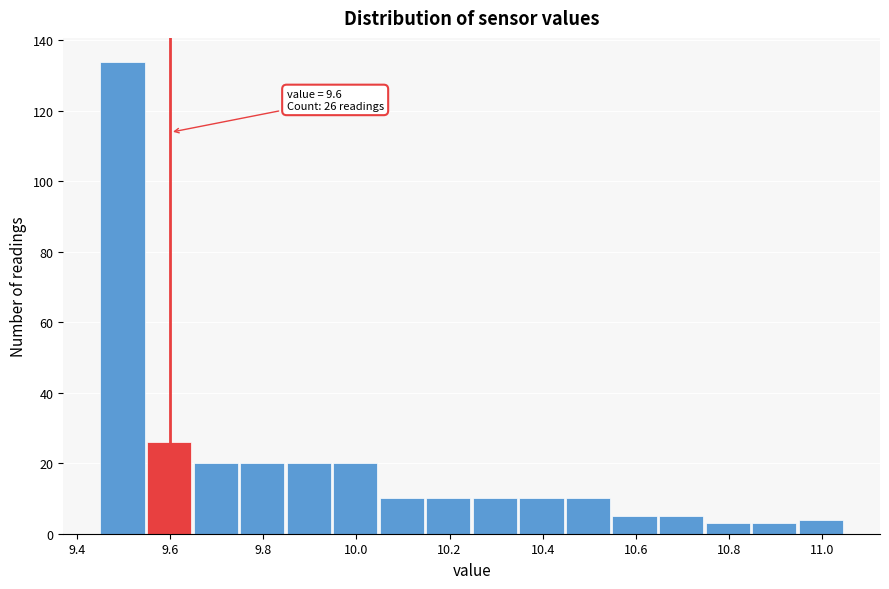

Which range on the x-axis has the tallest bar?

9.45 to 9.55